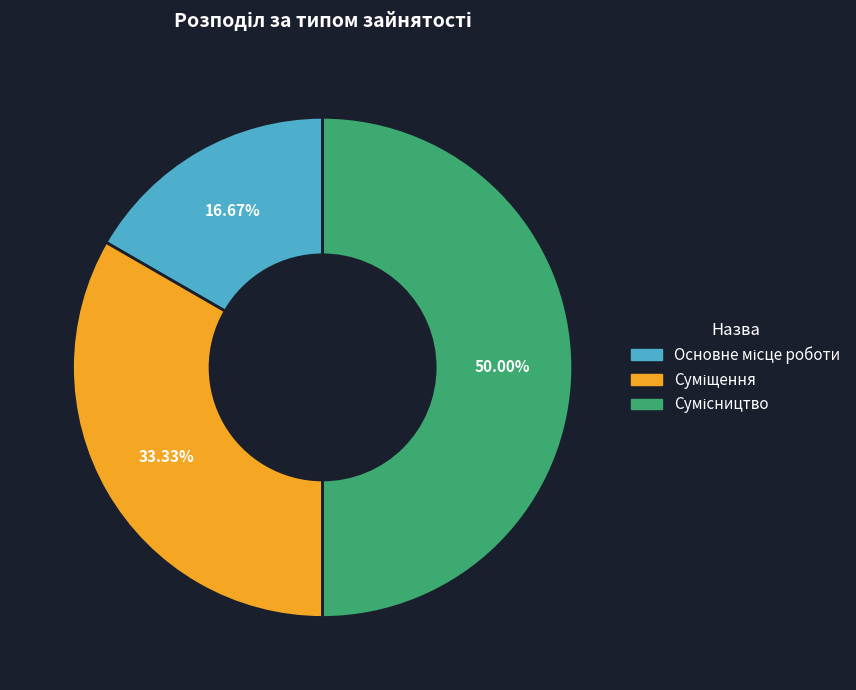

How many segments does this pie chart have?

3